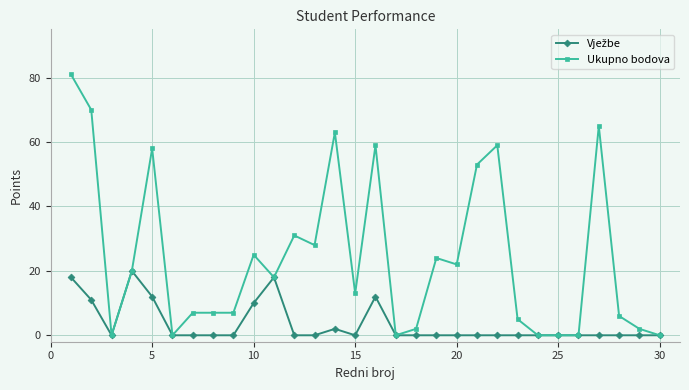

Which series has the largest total across all categories?

Ukupno bodova